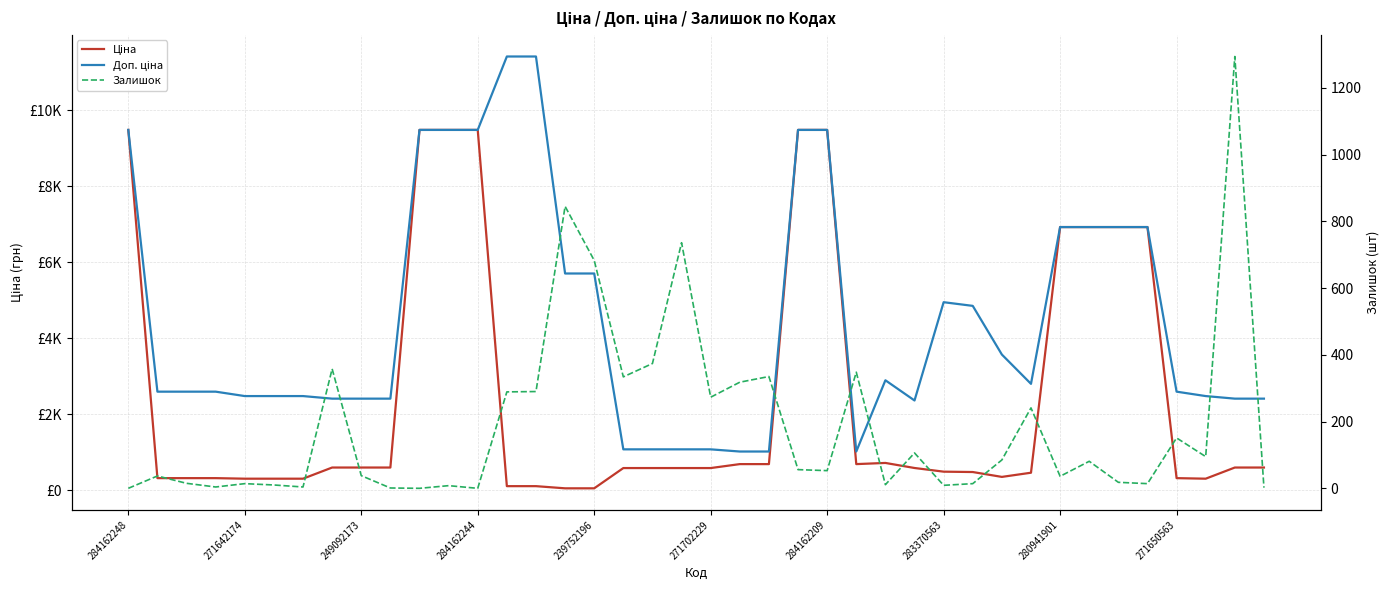

List the series in order of their peak value, lowest first.

Залишок, Ціна, Доп. ціна